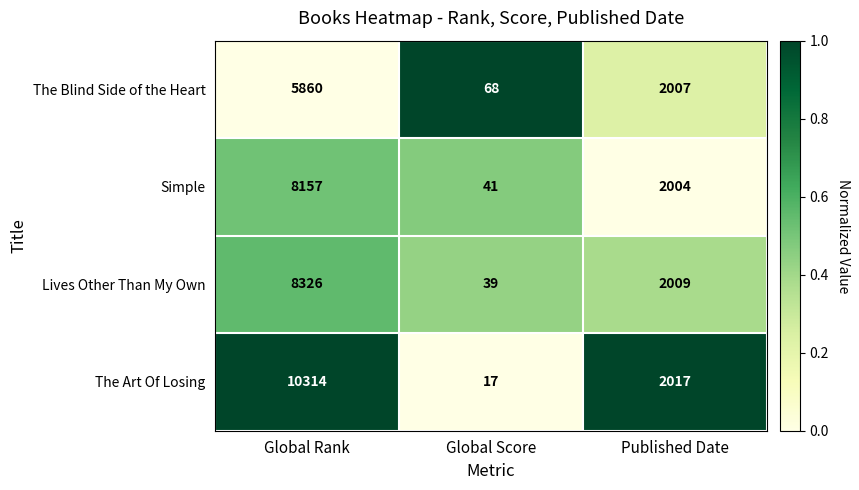

List the labels in order of Simple value, largest first.

Global Rank, Published Date, Global Score